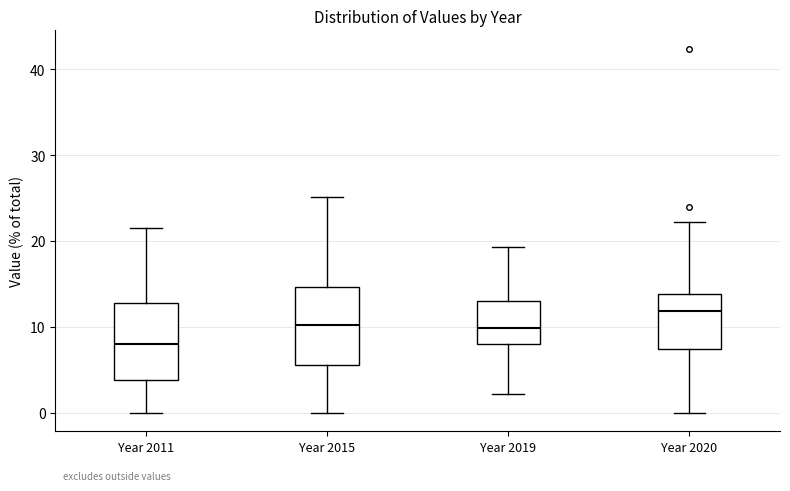

Reading left to right, read every box against the y-axis: the position of its median line, the range the box covers, and the ends of its whiskers. The values are not printed on the chart, so give them approximately, as read against the axis.

Year 2011: median 8, box 4 to 13, whiskers 0 to 22
Year 2015: median 10, box 6 to 15, whiskers 0 to 25
Year 2019: median 10, box 8 to 13, whiskers 2 to 19
Year 2020: median 12, box 7 to 14, whiskers 0 to 22